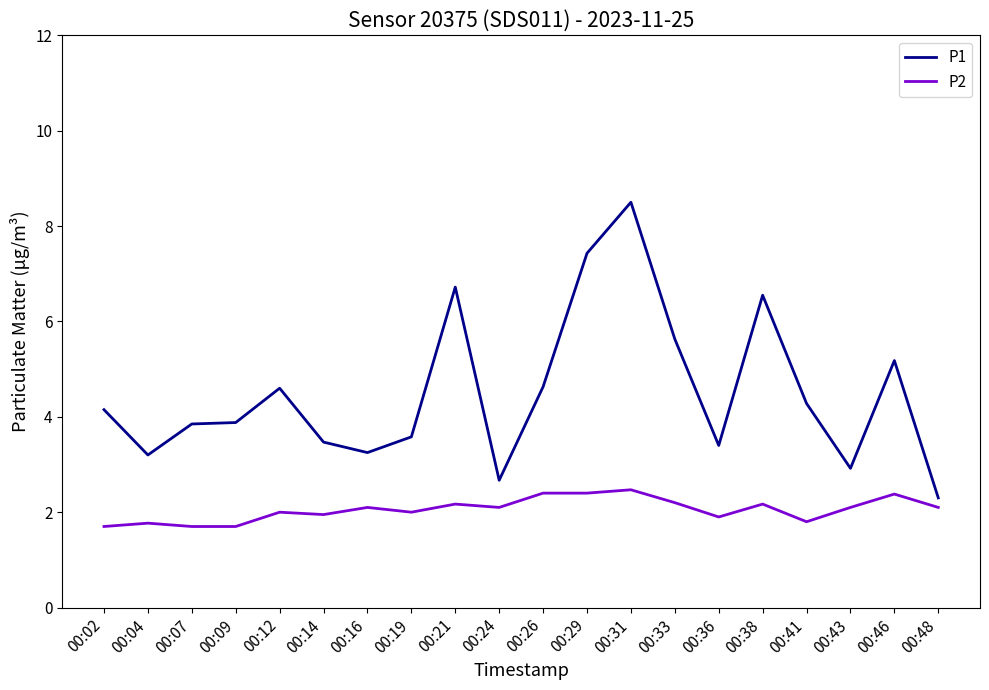

The value of P2 at 00:24 is 3.8. True or false?

False